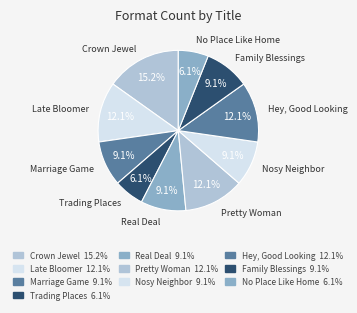

Count the number of slices in the pie.

10